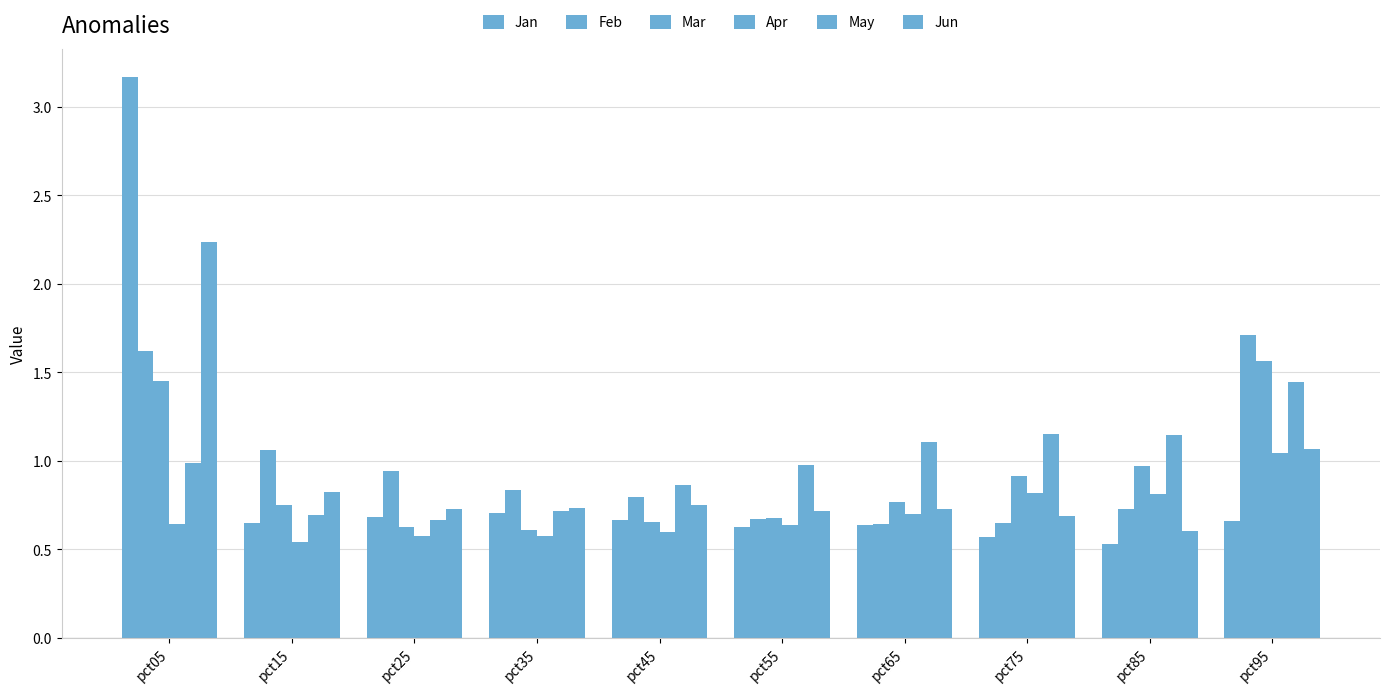

Reading left to right, list all the values displayed in this chart.

Jan: pct05=3.2	pct15=0.6	pct25=0.7	pct35=0.7	pct45=0.7	pct55=0.6	pct65=0.6	pct75=0.6	pct85=0.5	pct95=0.7
Feb: pct05=1.6	pct15=1.1	pct25=0.9	pct35=0.8	pct45=0.8	pct55=0.7	pct65=0.6	pct75=0.6	pct85=0.7	pct95=1.7
Mar: pct05=1.4	pct15=0.8	pct25=0.6	pct35=0.6	pct45=0.7	pct55=0.7	pct65=0.8	pct75=0.9	pct85=1.0	pct95=1.6
Apr: pct05=0.6	pct15=0.5	pct25=0.6	pct35=0.6	pct45=0.6	pct55=0.6	pct65=0.7	pct75=0.8	pct85=0.8	pct95=1.0
May: pct05=1.0	pct15=0.7	pct25=0.7	pct35=0.7	pct45=0.9	pct55=1.0	pct65=1.1	pct75=1.1	pct85=1.1	pct95=1.4
Jun: pct05=2.2	pct15=0.8	pct25=0.7	pct35=0.7	pct45=0.7	pct55=0.7	pct65=0.7	pct75=0.7	pct85=0.6	pct95=1.1